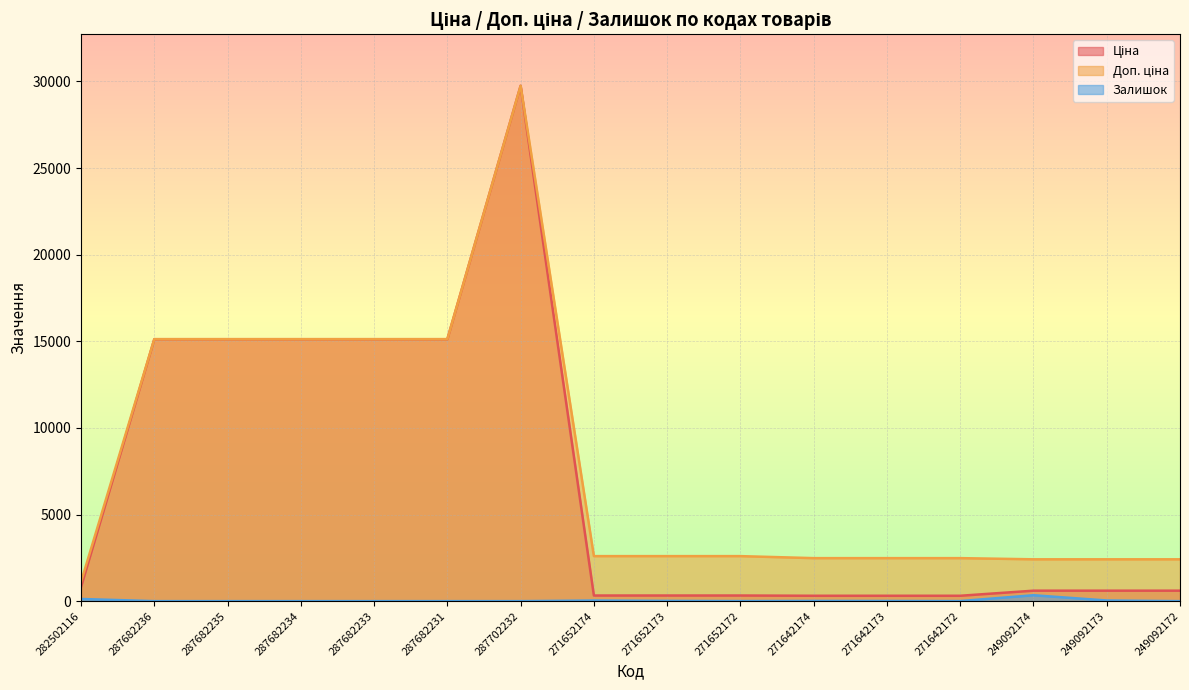

How many data points in Залишок are less than 4?

7